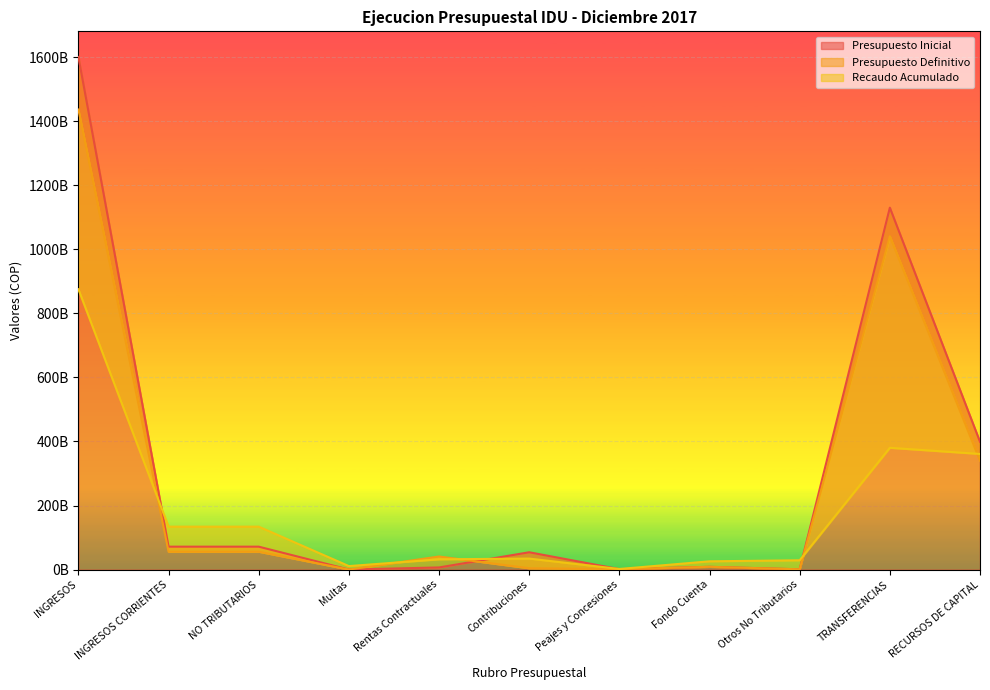

Which series has the largest total across all categories?

Presupuesto Inicial